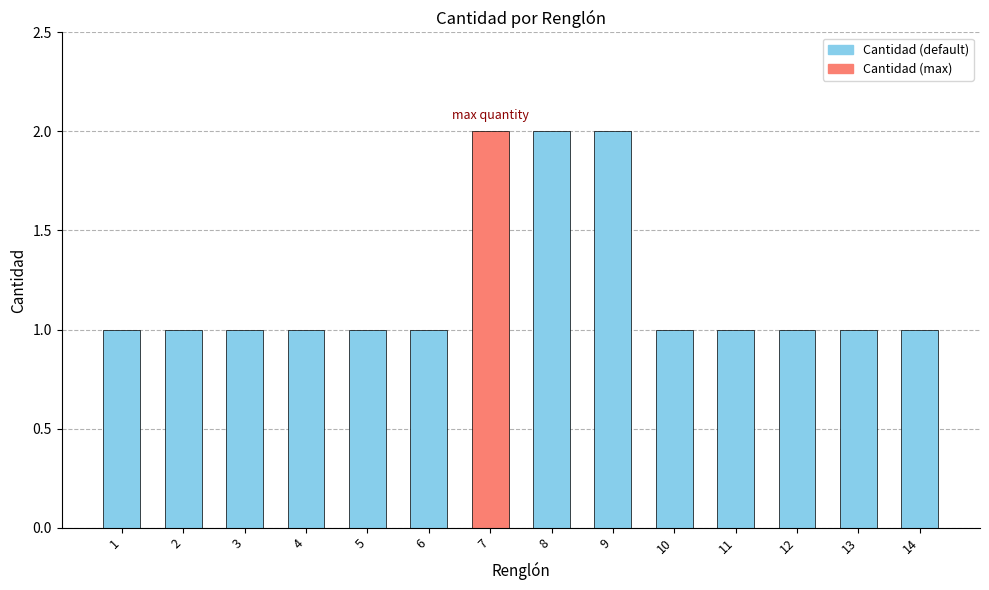

Is it true that the value at 14 is 1?

True